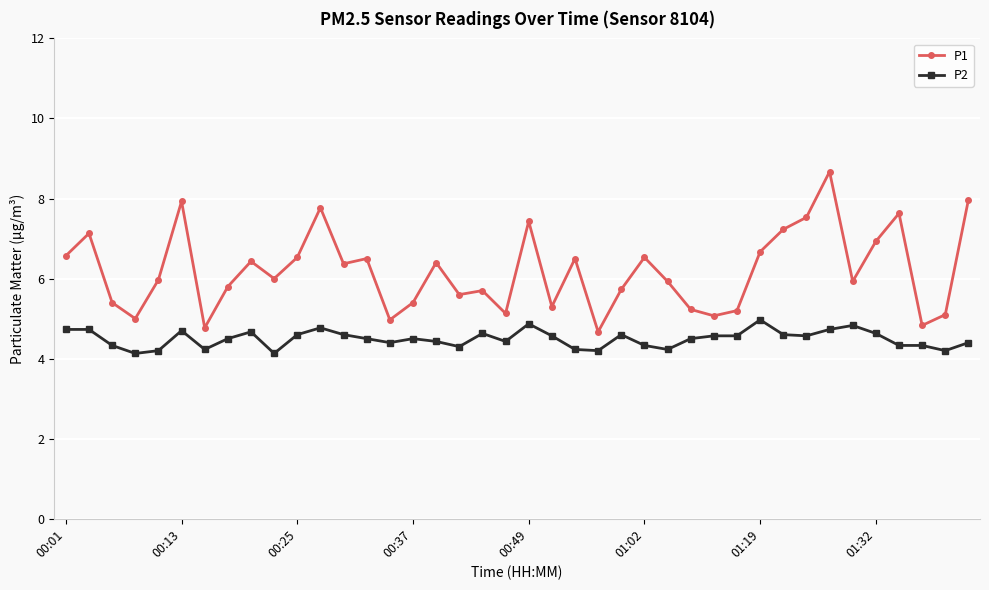

What is the value of the P2 point at the 40th from the left?

4.4